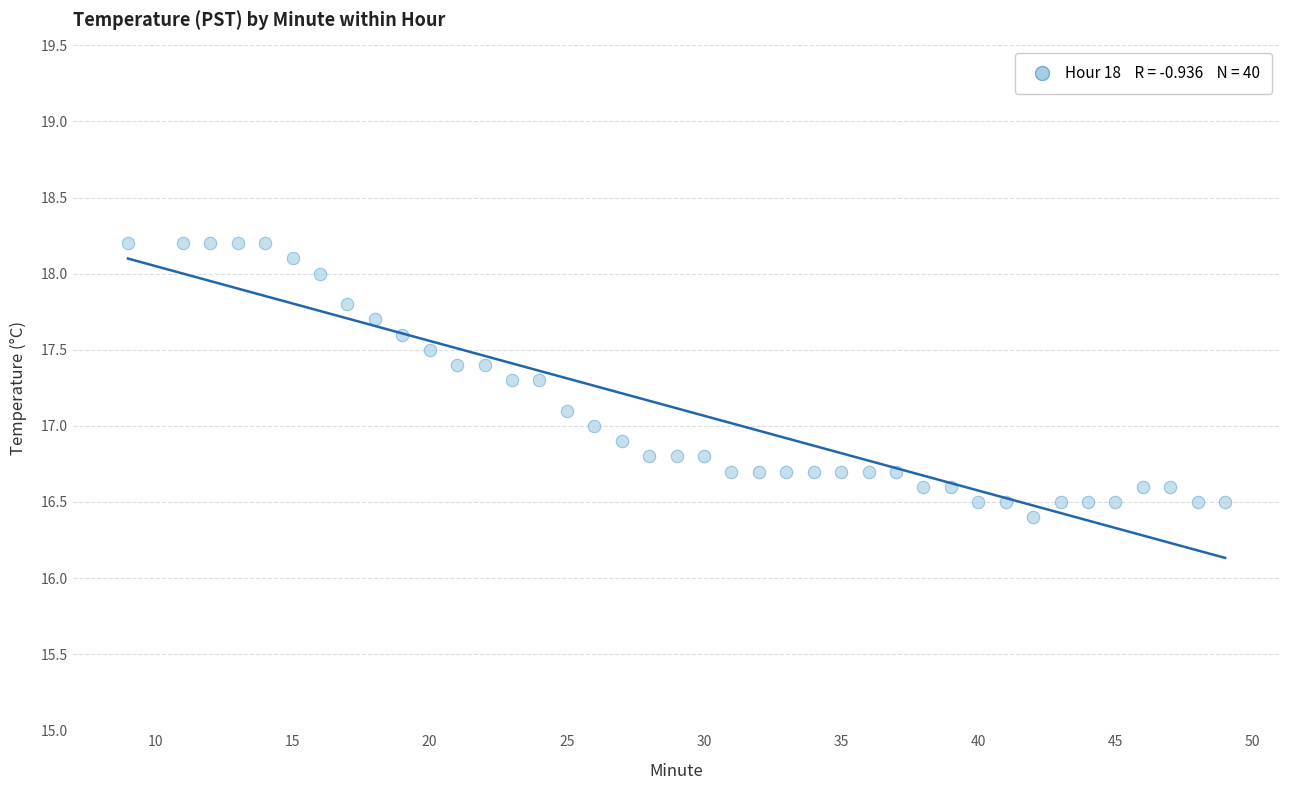

What is the range of X values (max minus min)?

40.0